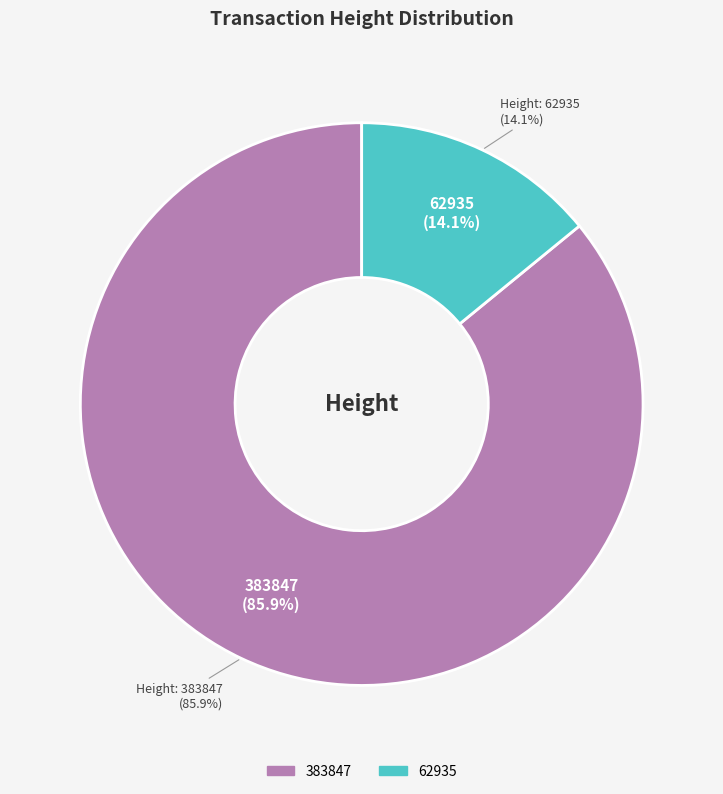

Combined, what portion of the pie is 62935 and 383847?

100.0%